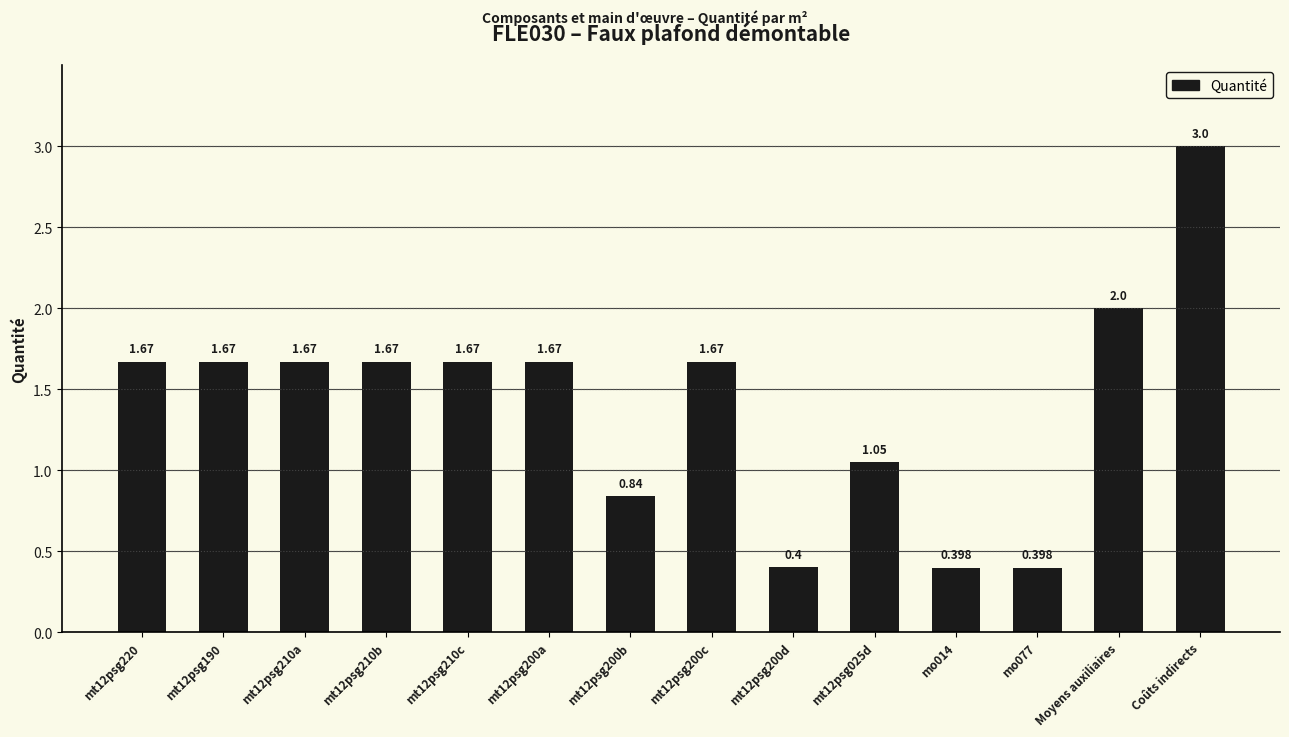

Which label corresponds to the largest value in the chart?

Coûts indirects